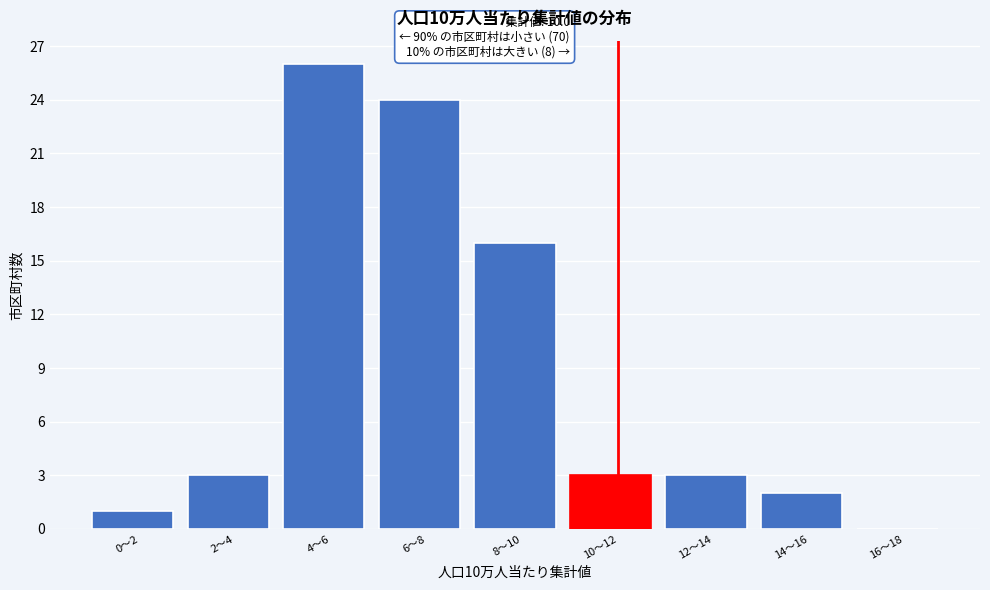

Reading left to right, extract all data points from this chart.

0〜2=1	2〜4=3	4〜6=26	6〜8=24	8〜10=16	10〜12=3	12〜14=3	14〜16=2	16〜18=0